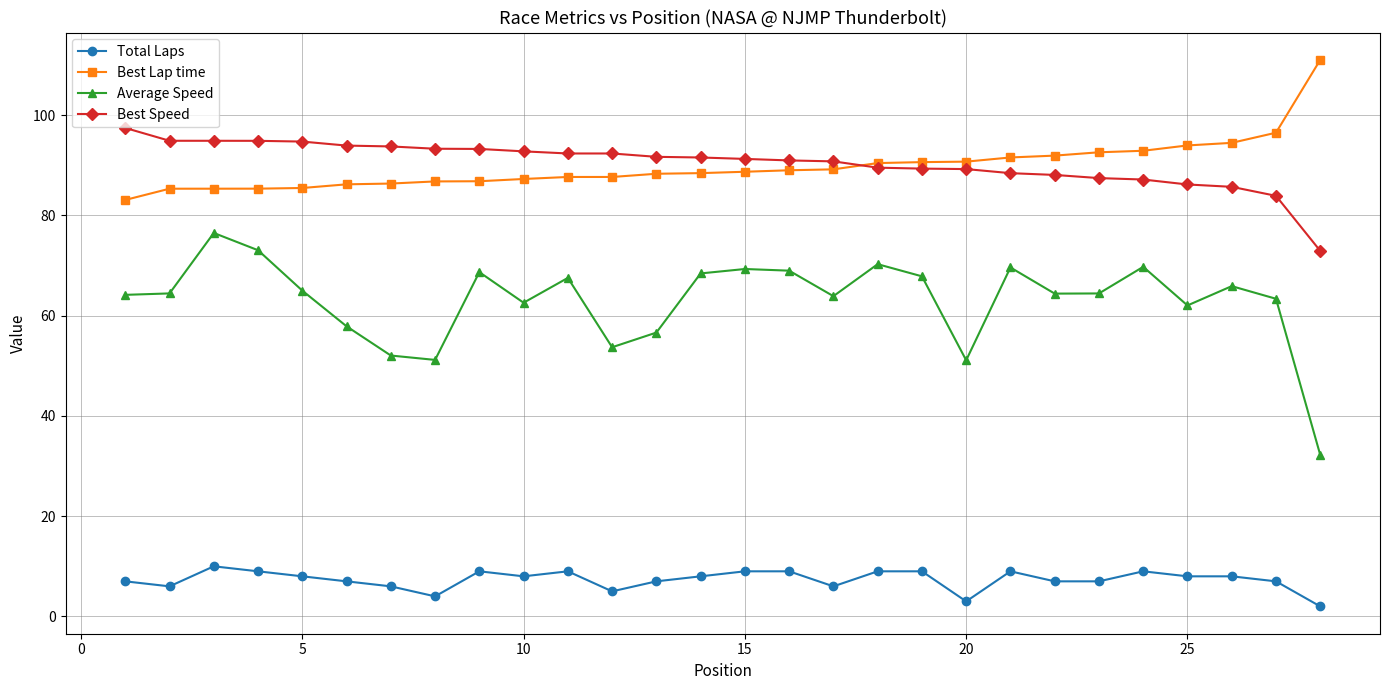

Which series has the largest range (max minus min)?

Average Speed